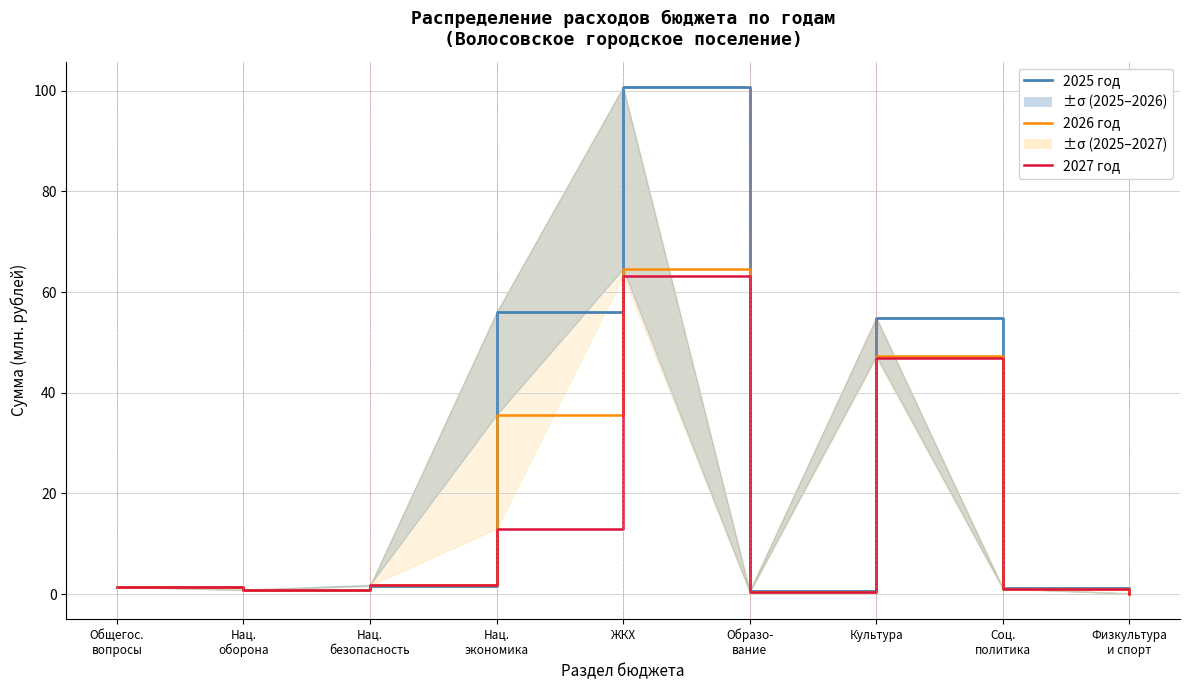

Does the chart have visible grid lines?

Yes